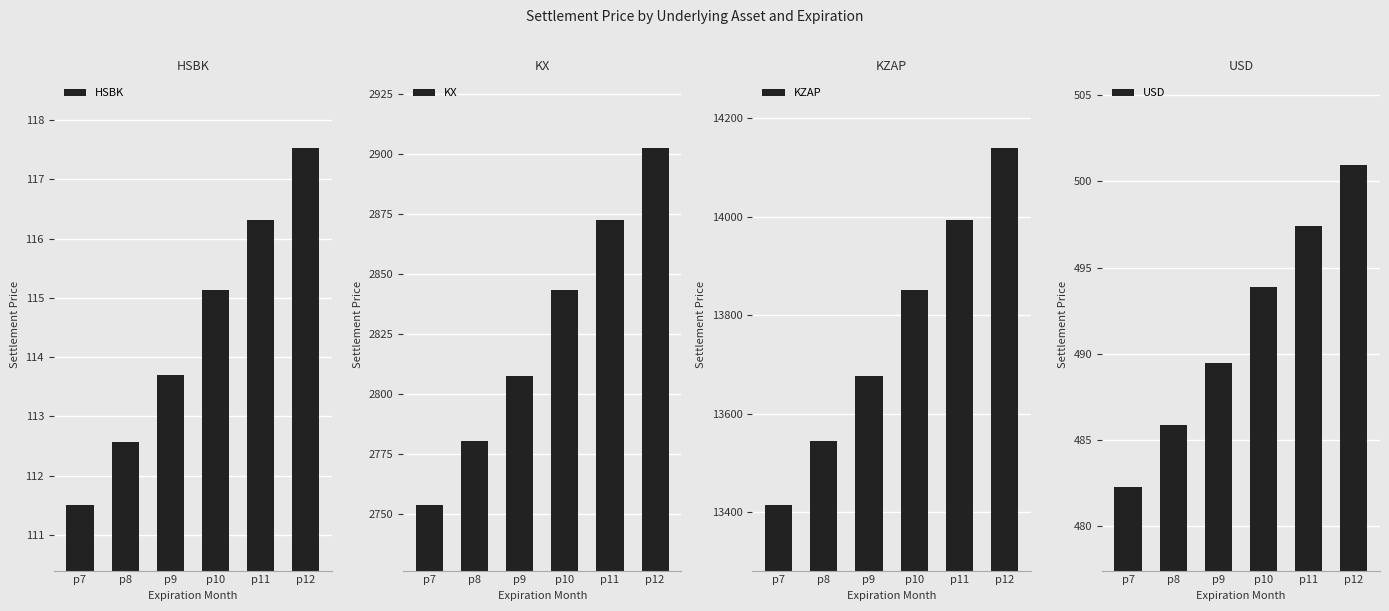

At p7, list the series in order from largest to smallest.

KZAP, KX, USD, HSBK